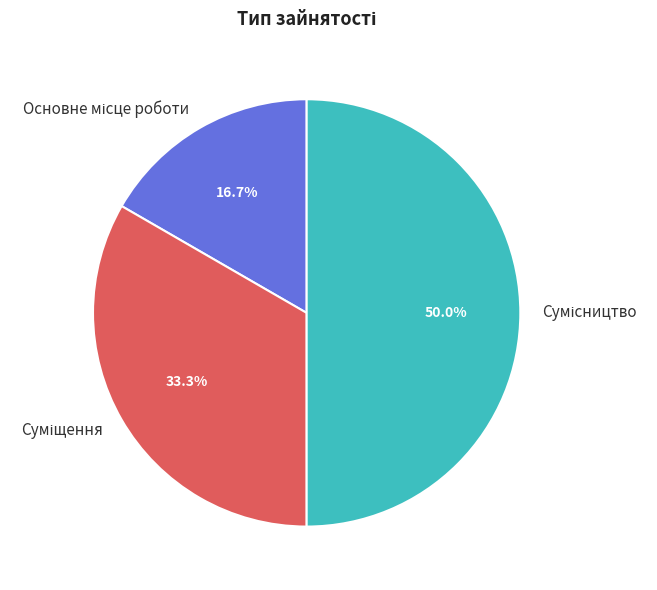

Count the number of slices in the pie.

3